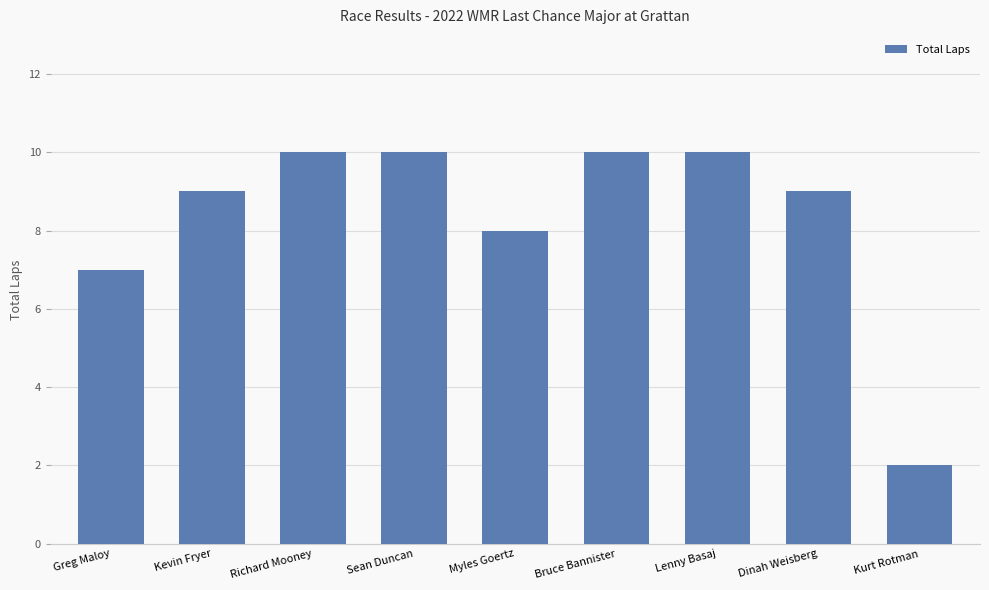

What is the approximate value at Myles Goertz?

8